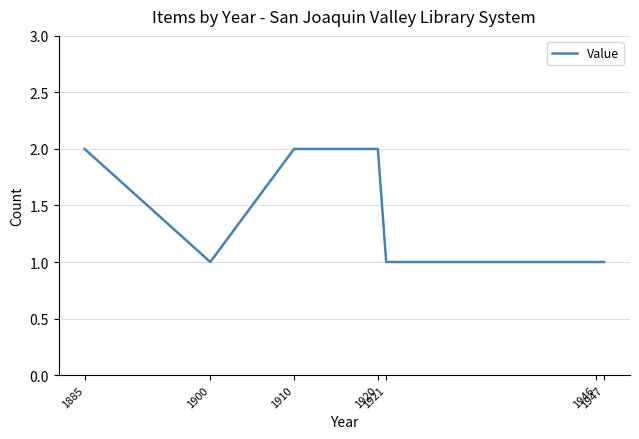

How many series are shown in this chart?

1